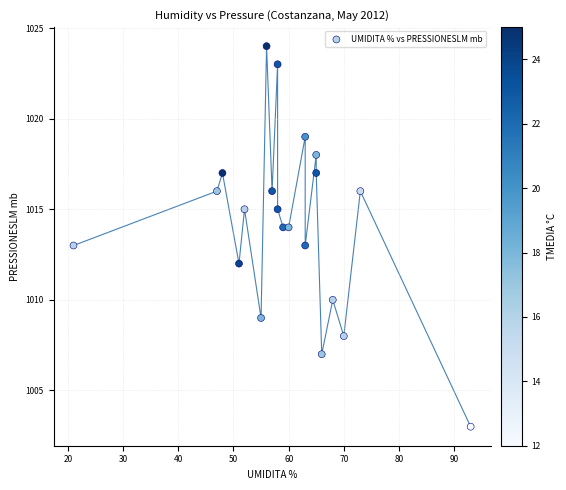

What is the range of Y values (max minus min)?

21